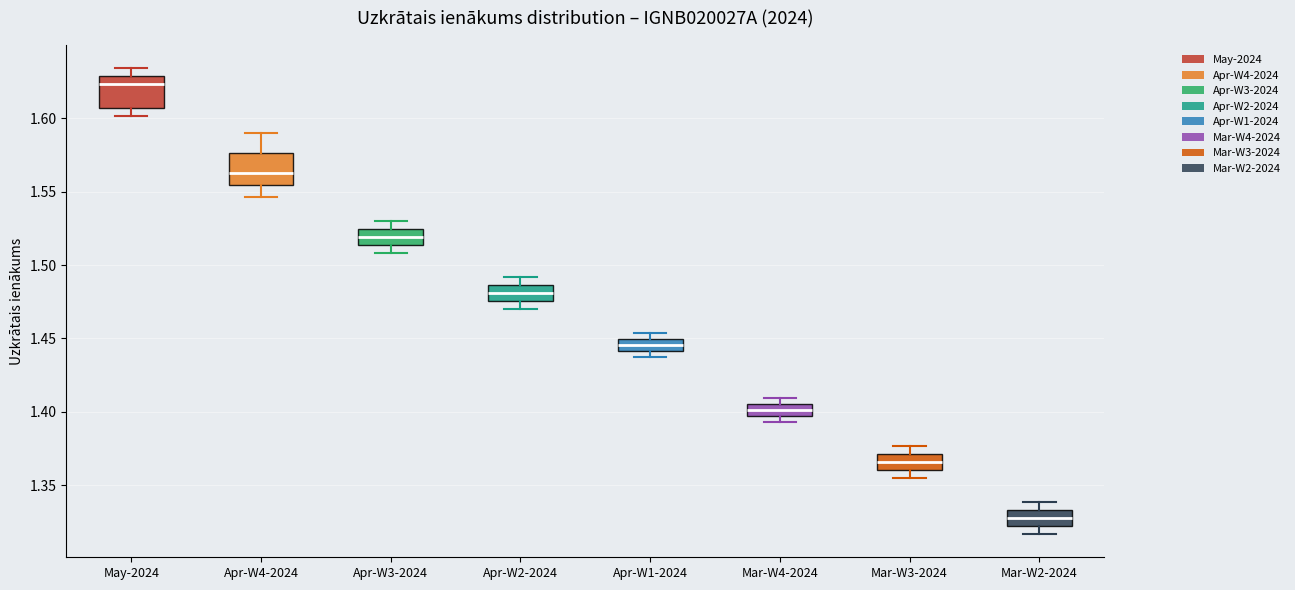

Reading left to right, transcribe this box plot: for each box, give where its median line is, the range the box spans, and where its two whiskers end, as read against the y-axis. The values are not printed on the chart, so give them approximately, as read against the axis.

May-2024: median 1.625, box 1.605 to 1.630, whiskers 1.600 to 1.635
Apr-W4-2024: median 1.565, box 1.555 to 1.575, whiskers 1.545 to 1.590
Apr-W3-2024: median 1.520, box 1.515 to 1.525, whiskers 1.510 to 1.530
Apr-W2-2024: median 1.480, box 1.475 to 1.485, whiskers 1.470 to 1.490
Apr-W1-2024: median 1.445, box 1.440 to 1.450, whiskers 1.435 to 1.455
Mar-W4-2024: median 1.400 (inside the box), box 1.400 to 1.405, whiskers 1.395 to 1.410
Mar-W3-2024: median 1.365, box 1.360 to 1.370, whiskers 1.355 to 1.375
Mar-W2-2024: median 1.330, box 1.320 to 1.335, whiskers 1.315 to 1.340